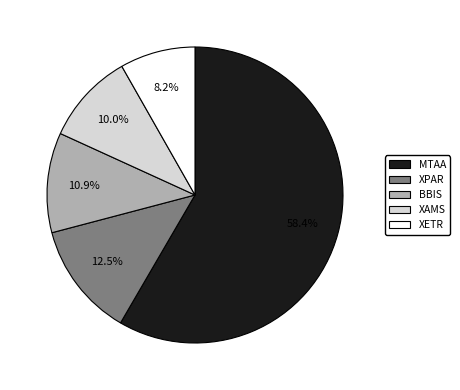

Which category has the biggest portion of the pie?

MTAA